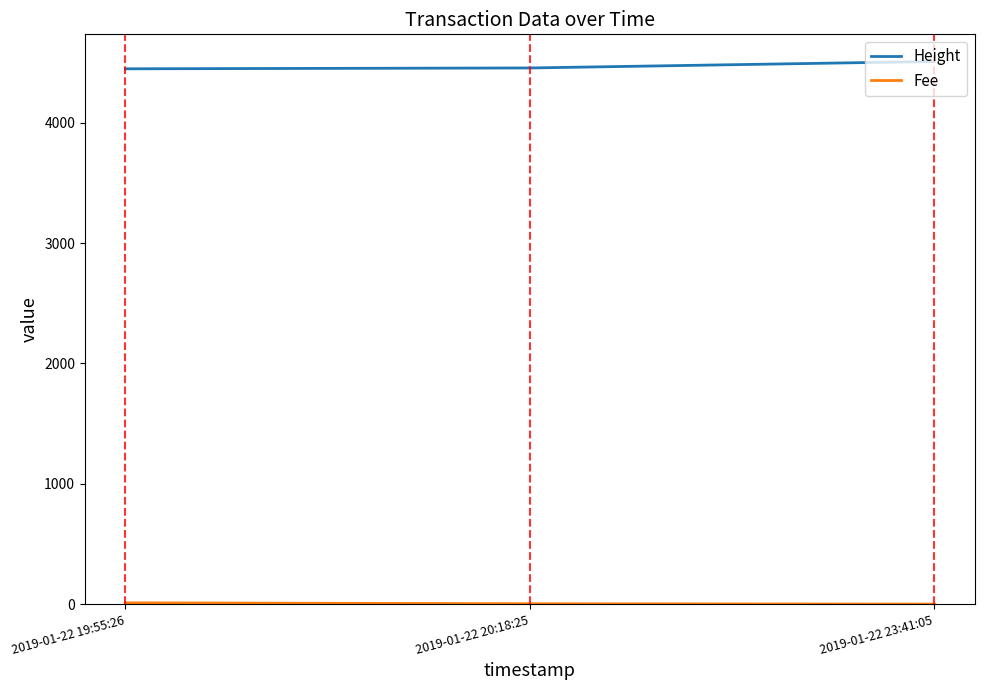

Which category has the highest value in the Height series?

2019-01-22 23:41:05